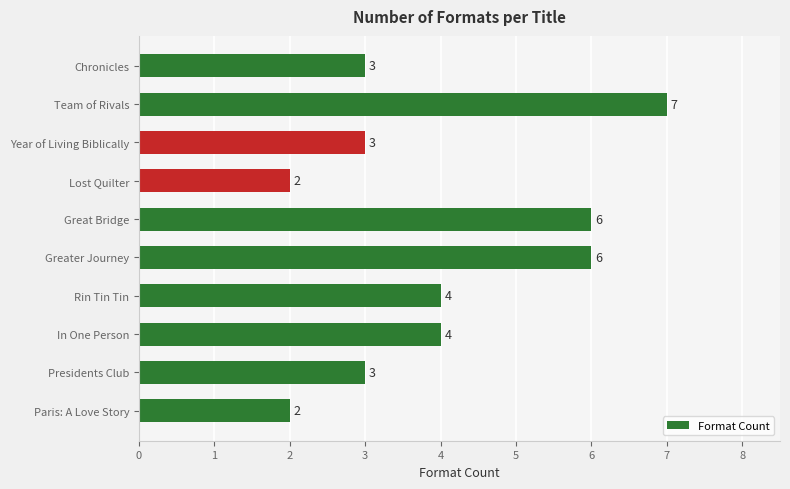

Count the number of data series in this chart.

1